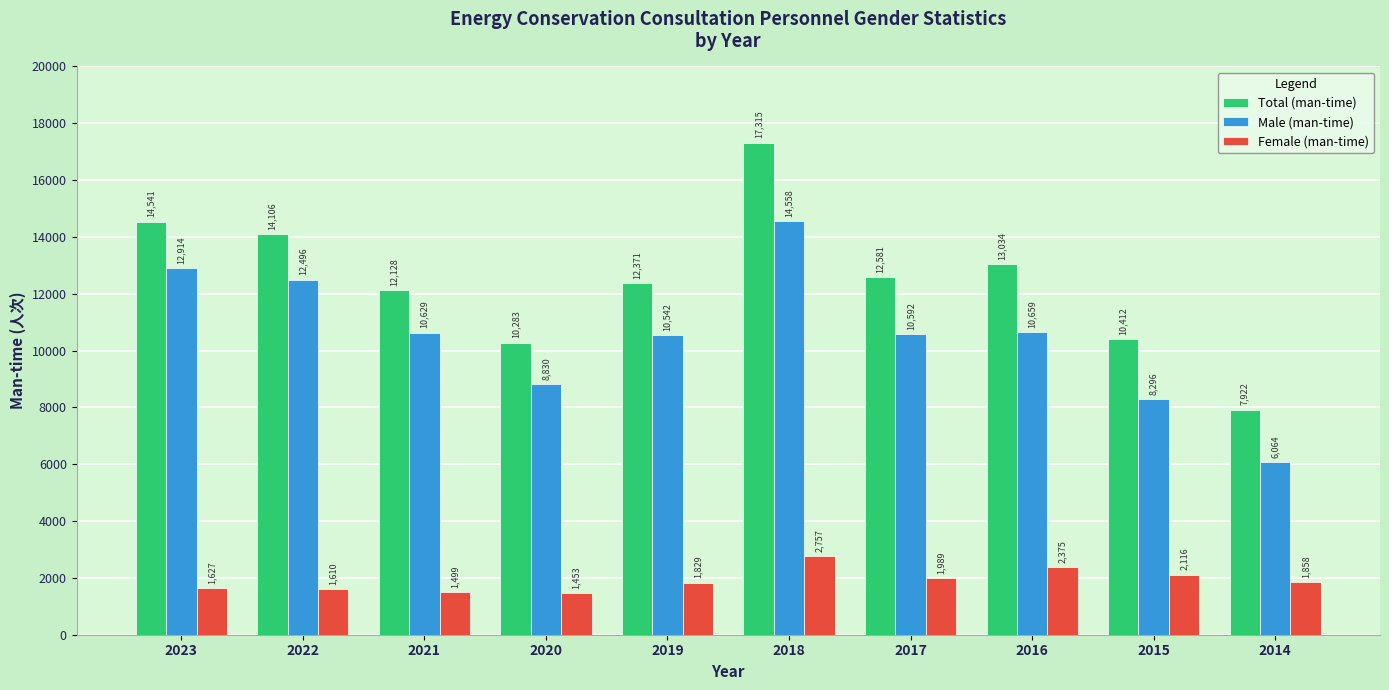

Rank the series by their average value, from highest to lowest.

Total (man-time), Male (man-time), Female (man-time)